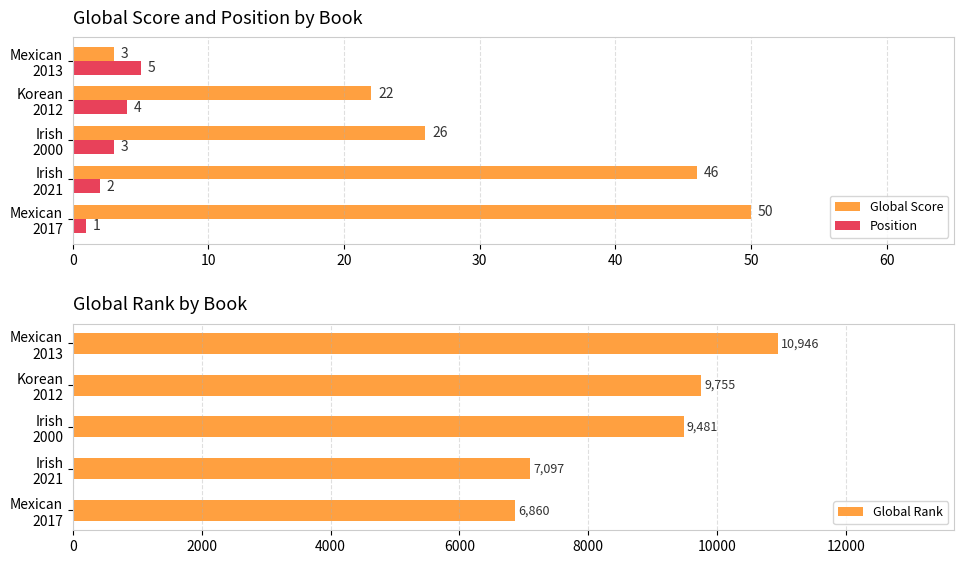

Where is Position nearest to the value 3?

Irish
2000